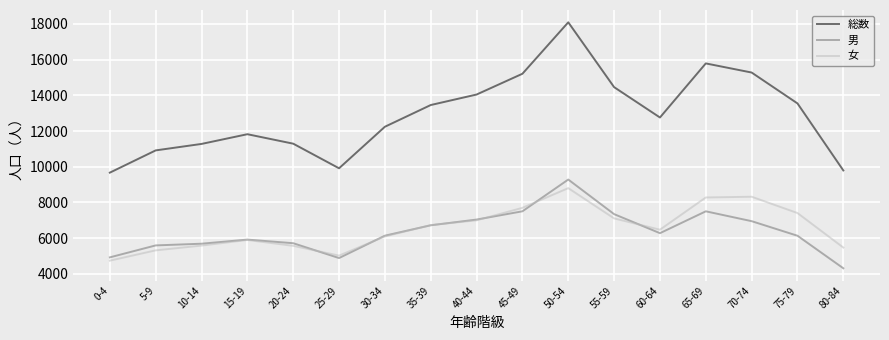

At which label does 女 first exceed 6477?

35-39